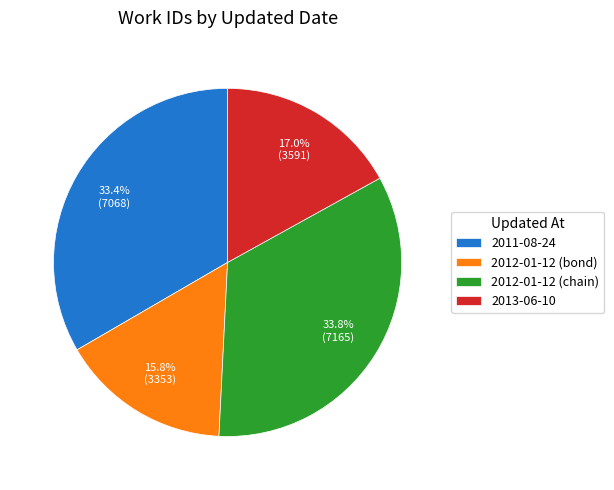

What is the ratio of the value at 2013-06-10 to the value at 2012-01-12 (bond)?

1.1